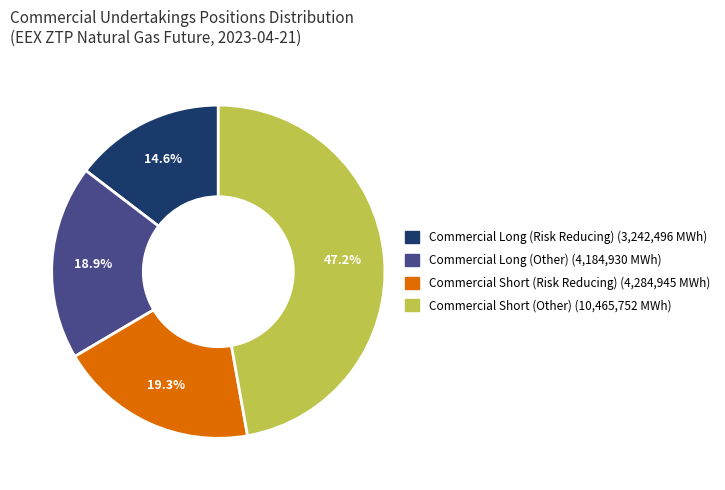

Is there a majority slice in this chart?

No